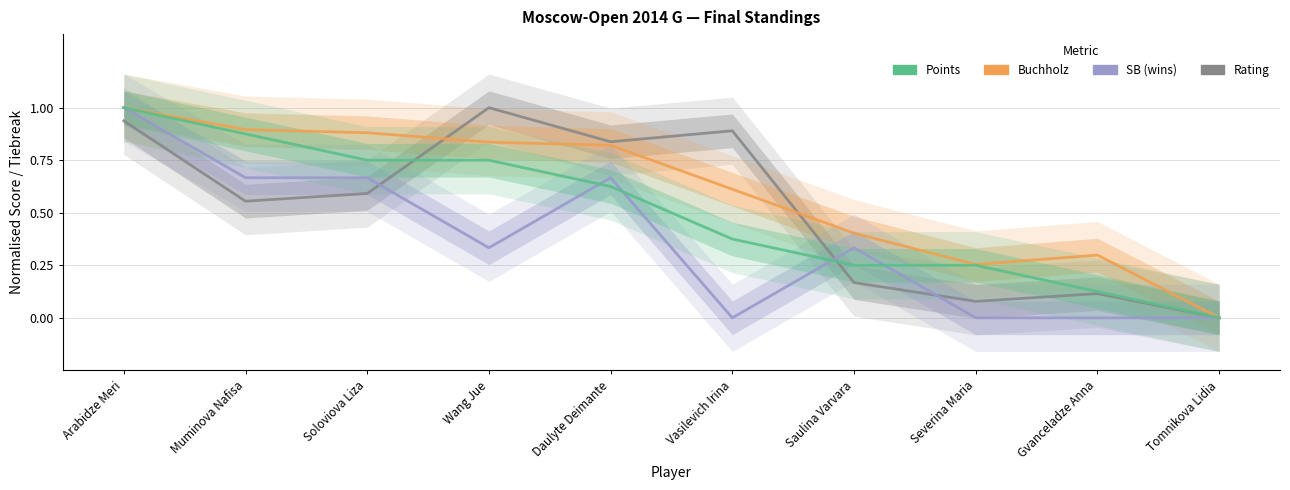

Which category has the highest value in the SB series?

Arabidze Meri